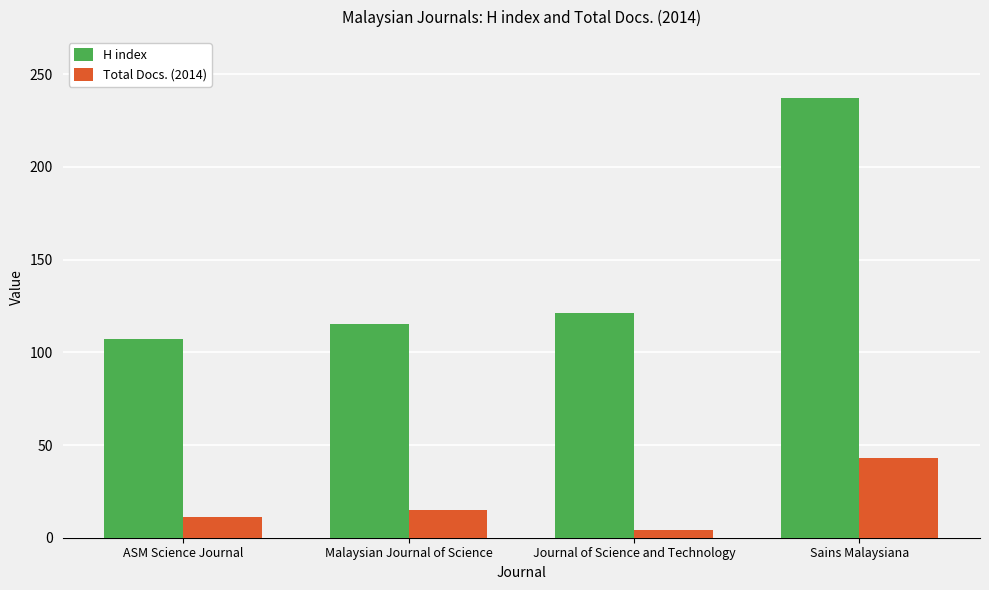

The value of Total Docs. (2014) at Sains Malaysiana is 43. True or false?

True